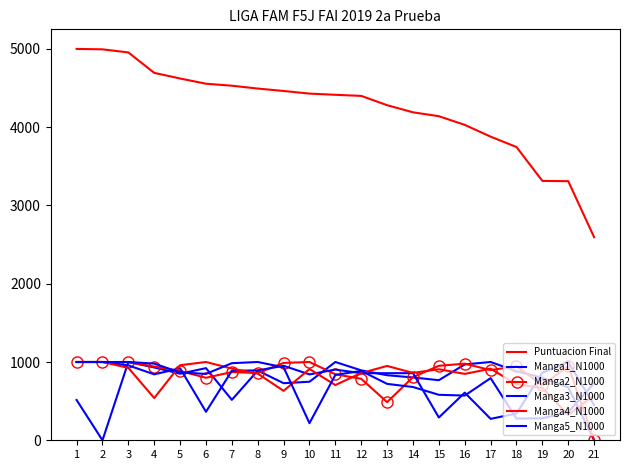

What is the total value across all series at 6?

8486.9